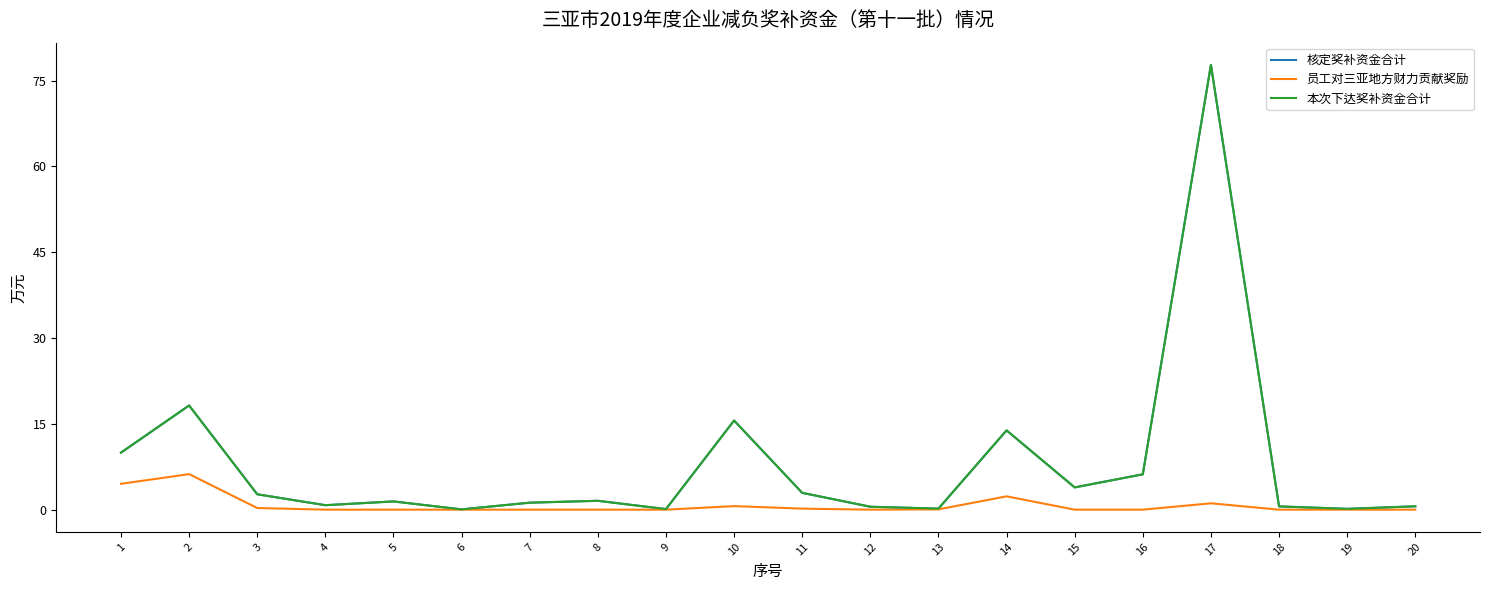

List the labels in order of 员工对三亚地方财力贡献奖励 value, smallest first.

4, 5, 6, 7, 8, 9, 12, 15, 16, 18, 19, 20, 13, 11, 3, 10, 17, 14, 1, 2